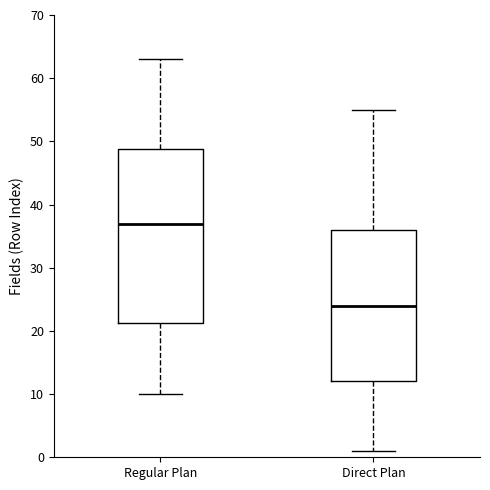

Where does the upper whisker of the box for Direct Plan end on the y-axis? The values are not printed on the chart, so give them approximately, as read against the axis.

55